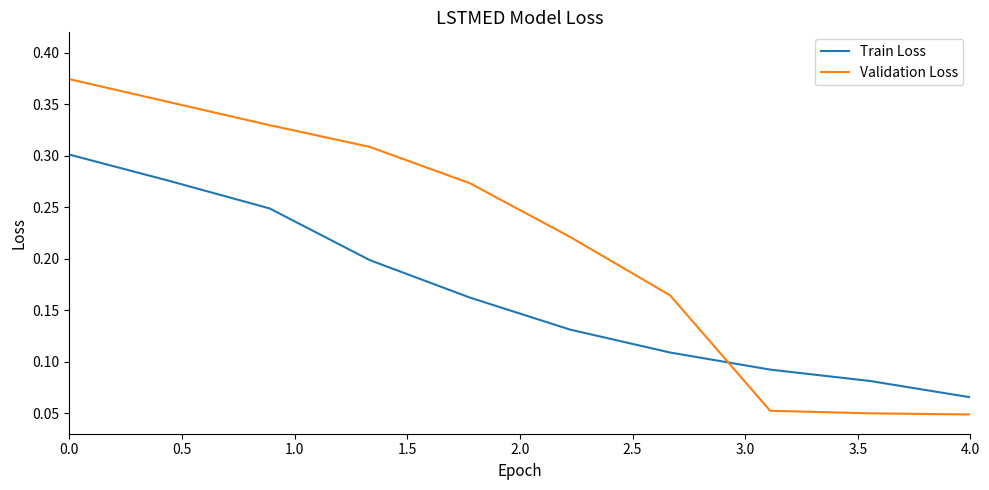

How many intersections are there between Train Loss and Validation Loss?

1